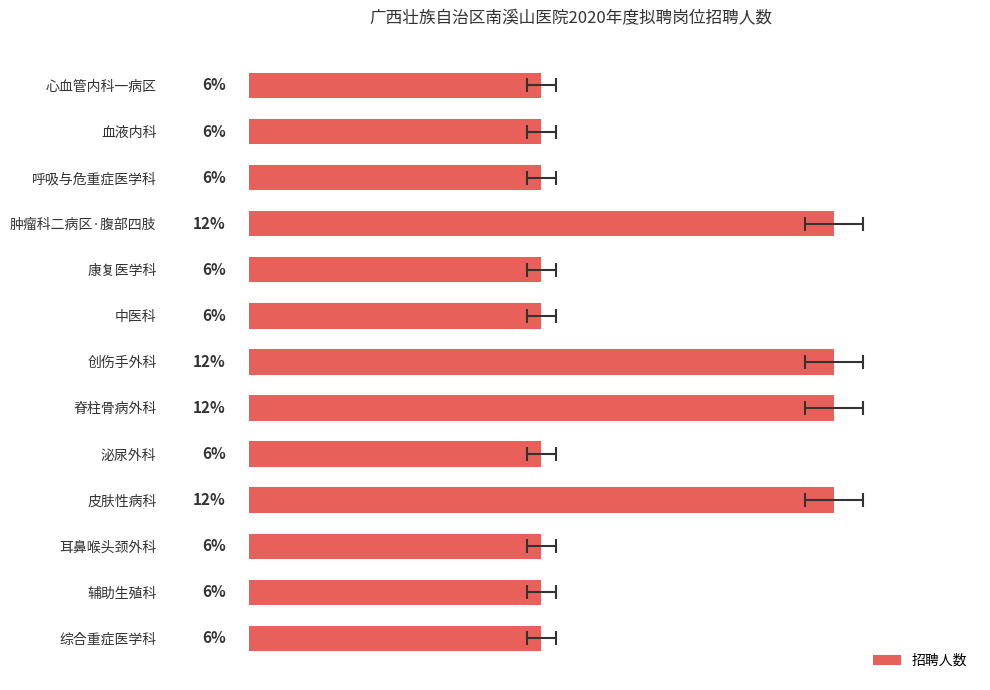

What is the difference between the second highest and minimum values?

1